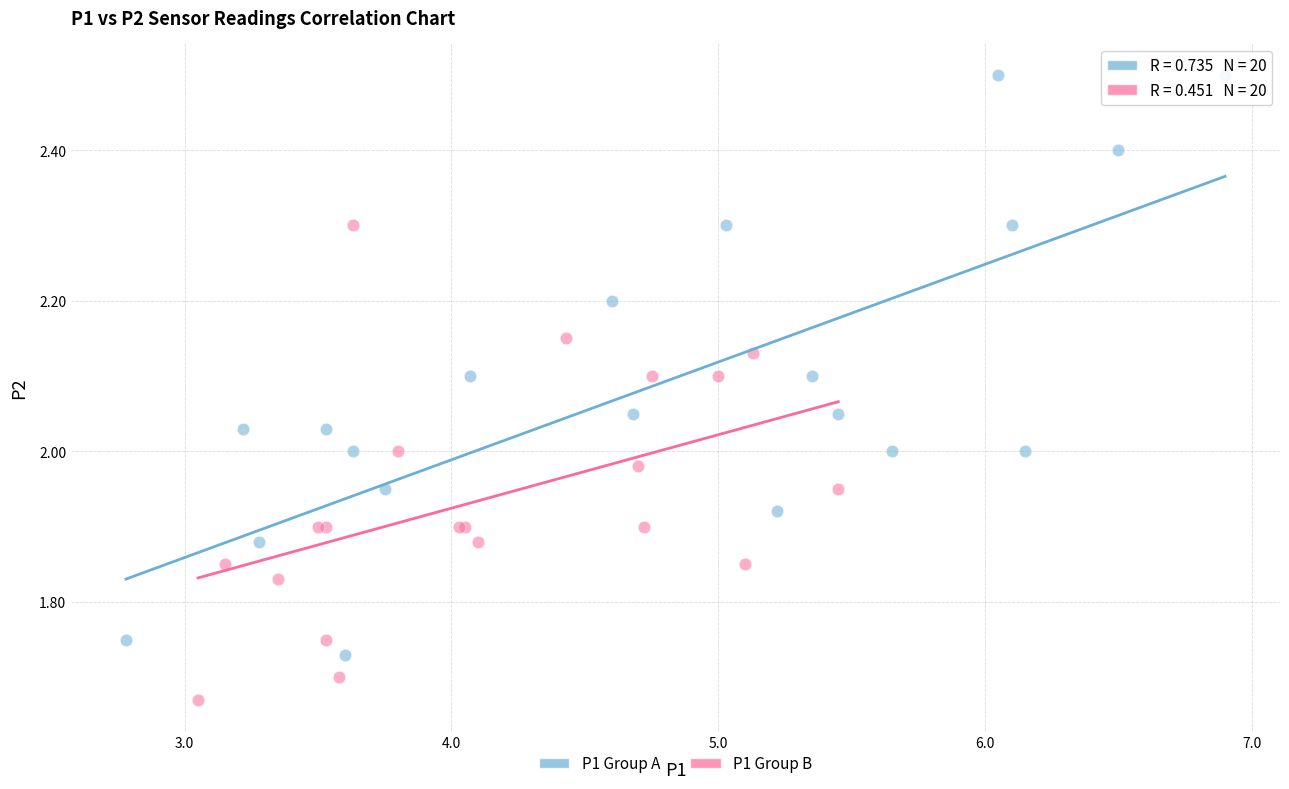

Which series contains the lowest Y value?

P1 Group B